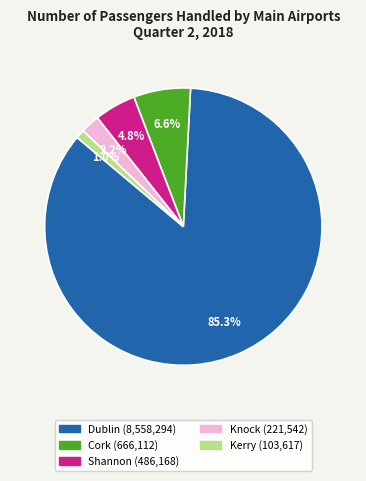

Rank the categories by value from lowest to highest.

Kerry, Knock, Shannon, Cork, Dublin